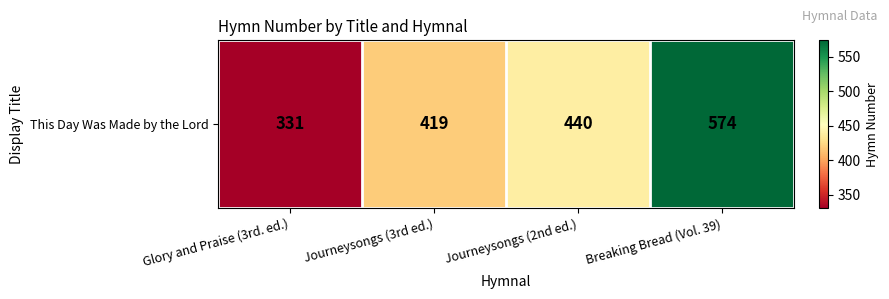

What is the difference between the values at Glory and Praise (3rd. ed.) and Journeysongs (2nd ed.)?

109